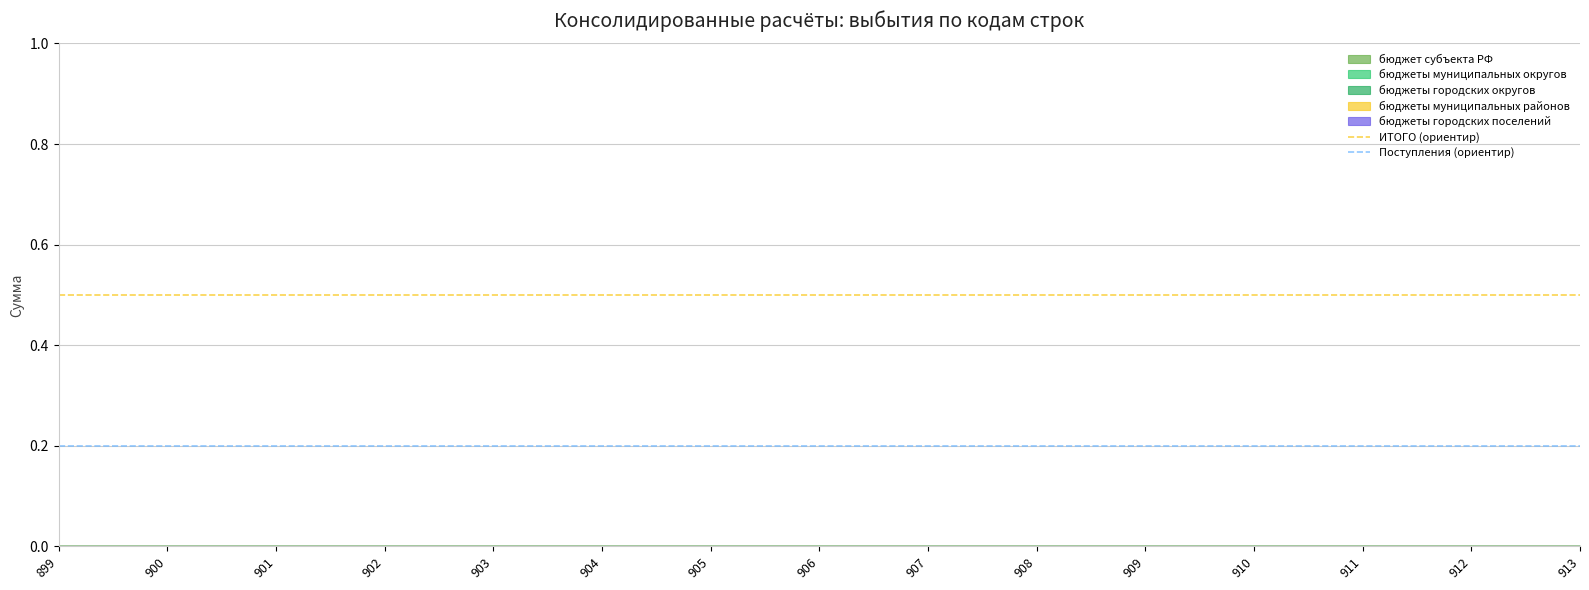

True or false: ИТОГО (ориентир) has a value of 0.5 at 900.

True